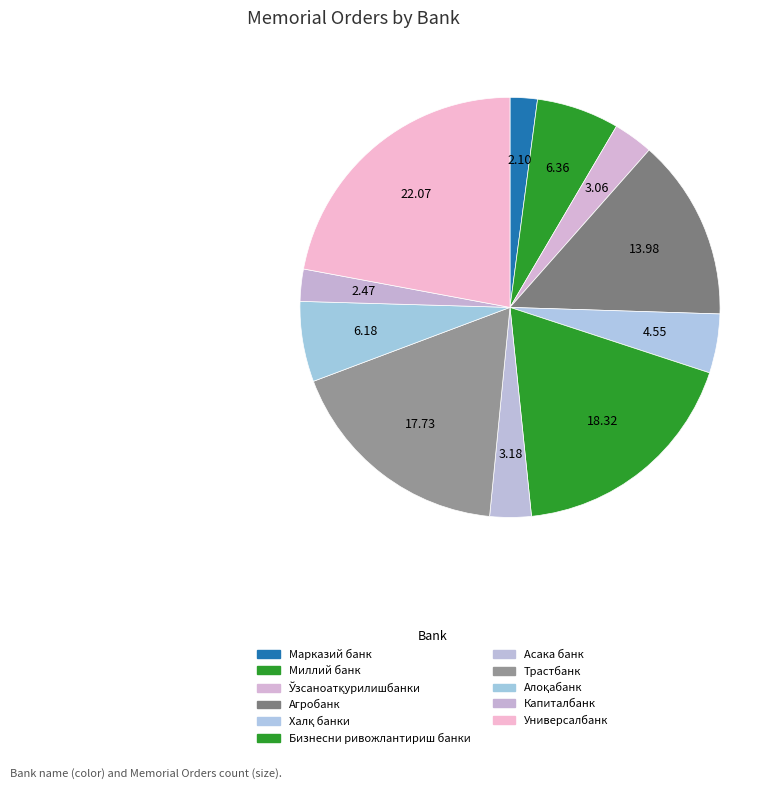

Does Ўзсаноатқурилишбанки account for over 50% of the chart?

No